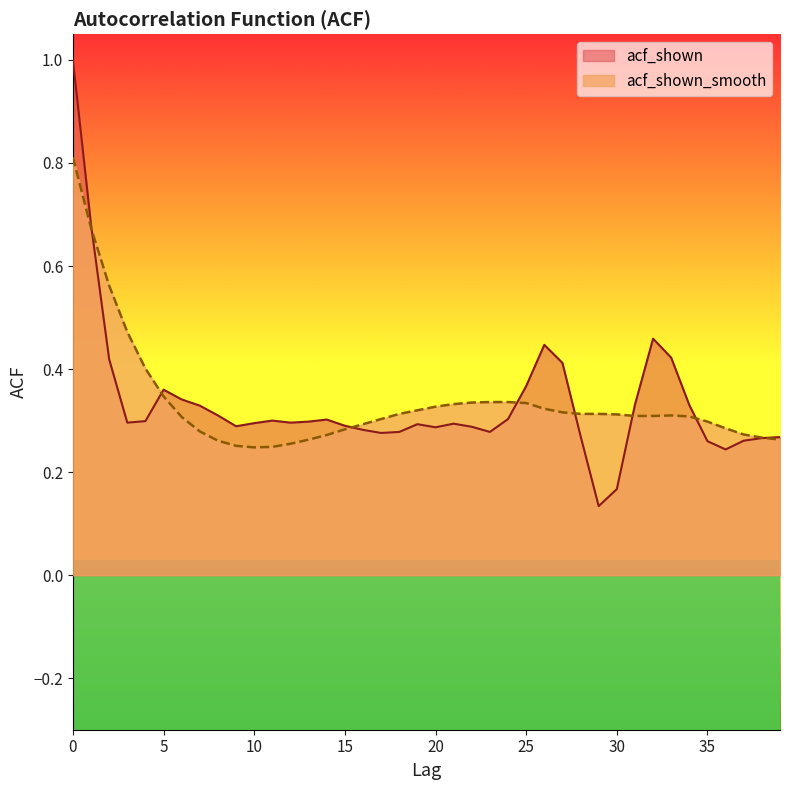

Reading right to left, what are all the values shown in this chart?

acf_shown: 39=0.3	38=0.3	37=0.3	36=0.2	35=0.3	34=0.3	33=0.4	32=0.5	31=0.3	30=0.2	29=0.1	28=0.3	27=0.4	26=0.4	25=0.4	24=0.3	23=0.3	22=0.3	21=0.3	20=0.3	19=0.3	18=0.3	17=0.3	16=0.3	15=0.3	14=0.3	13=0.3	12=0.3	11=0.3	10=0.3	9=0.3	8=0.3	7=0.3	6=0.3	5=0.4	4=0.3	3=0.3	2=0.4	1=0.7	0=1.0
acf_shown_smooth: 39=0.3	38=0.3	37=0.3	36=0.3	35=0.3	34=0.3	33=0.3	32=0.3	31=0.3	30=0.3	29=0.3	28=0.3	27=0.3	26=0.3	25=0.3	24=0.3	23=0.3	22=0.3	21=0.3	20=0.3	19=0.3	18=0.3	17=0.3	16=0.3	15=0.3	14=0.3	13=0.3	12=0.3	11=0.2	10=0.2	9=0.3	8=0.3	7=0.3	6=0.3	5=0.3	4=0.4	3=0.5	2=0.6	1=0.7	0=0.8